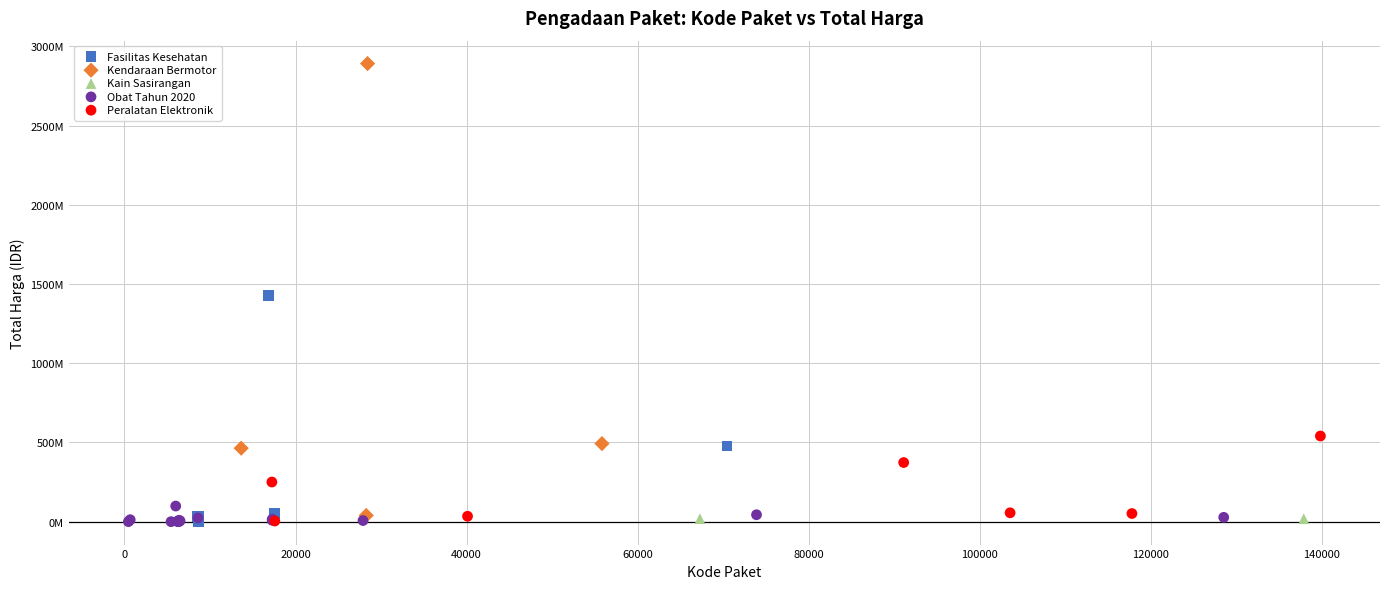

What are all the series names shown in the legend?

Fasilitas Kesehatan, Kendaraan Bermotor, Kain Sasirangan, Obat Tahun 2020, Peralatan Elektronik